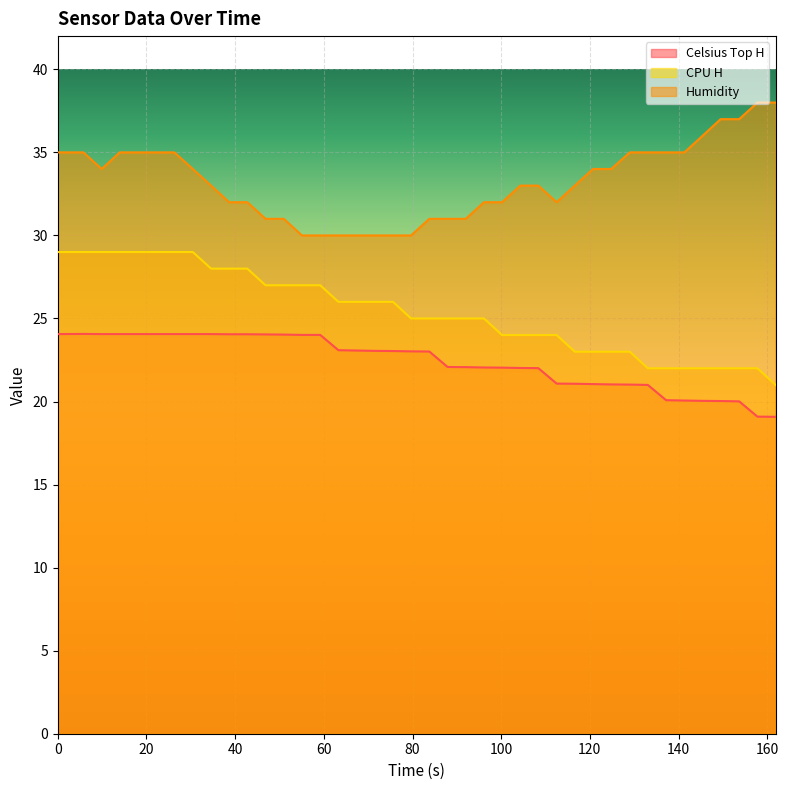

Which has a higher value, 129.001 or 83.801?

83.801